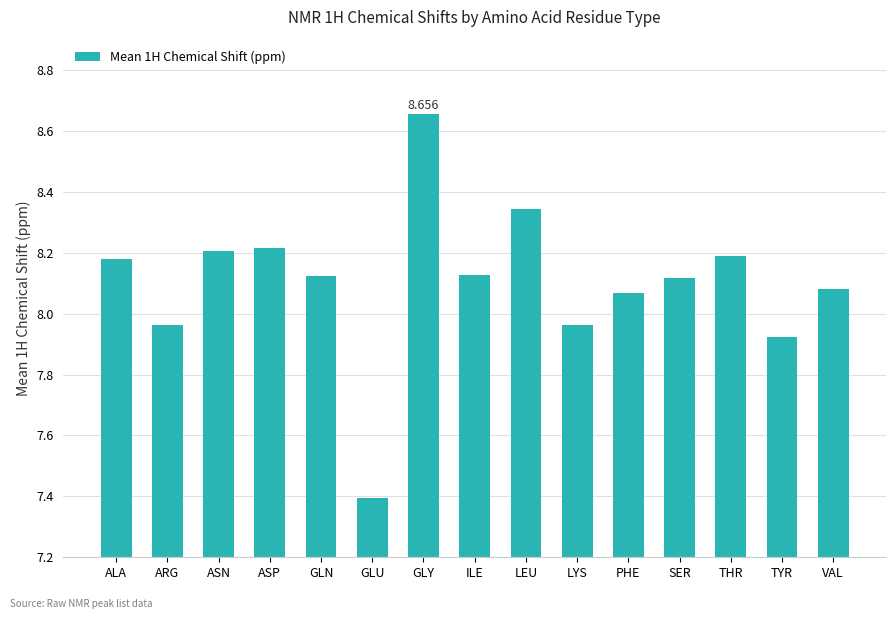

At which category does the chart reach its peak across all series?

GLY